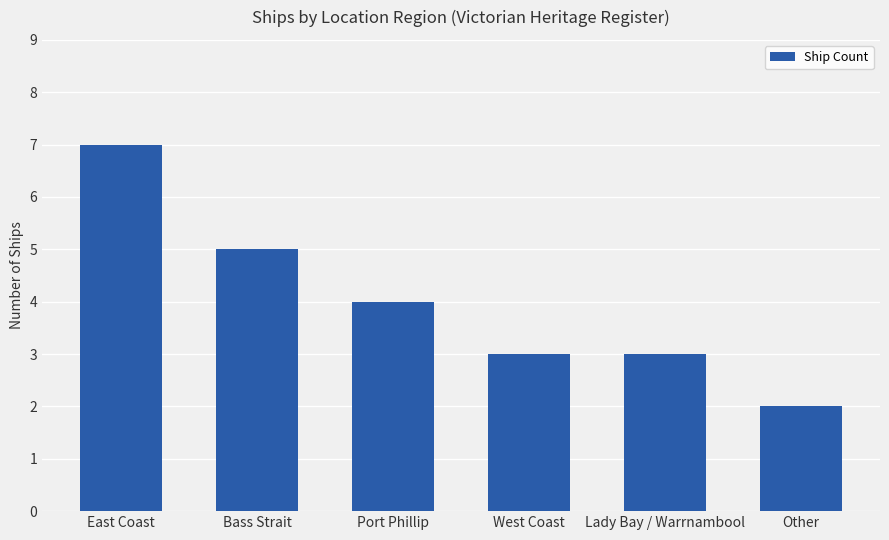

What is the label of the 2nd bar from the right?

Lady Bay / Warrnambool